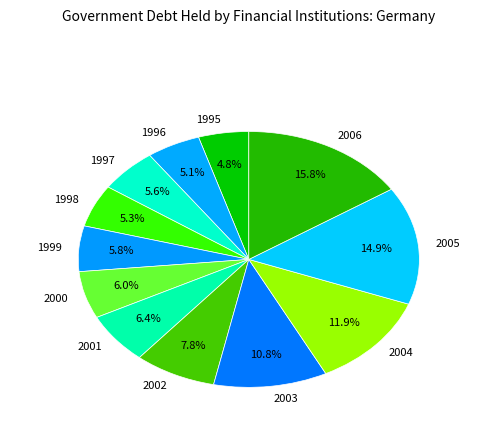

Which category has the biggest portion of the pie?

2006